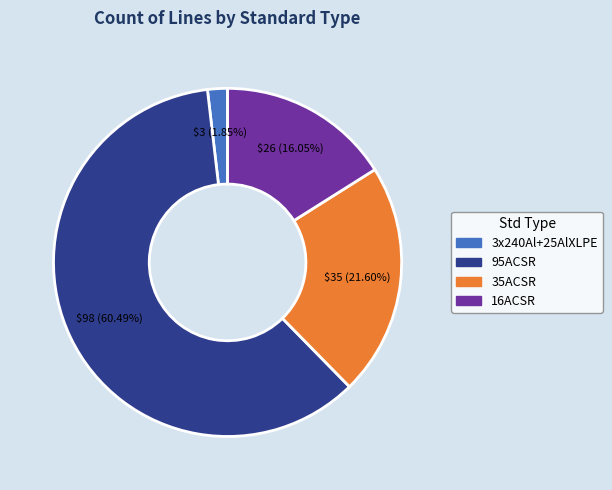

Which category accounts for the majority?

95ACSR